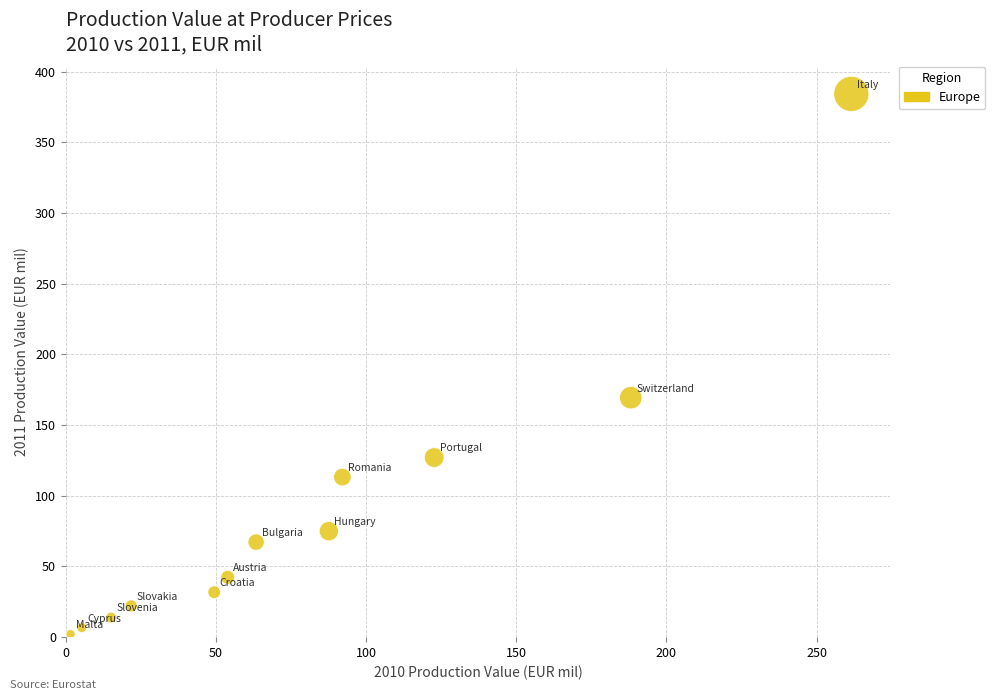

What Y value in the scatter plot is closest to 193?

169.4